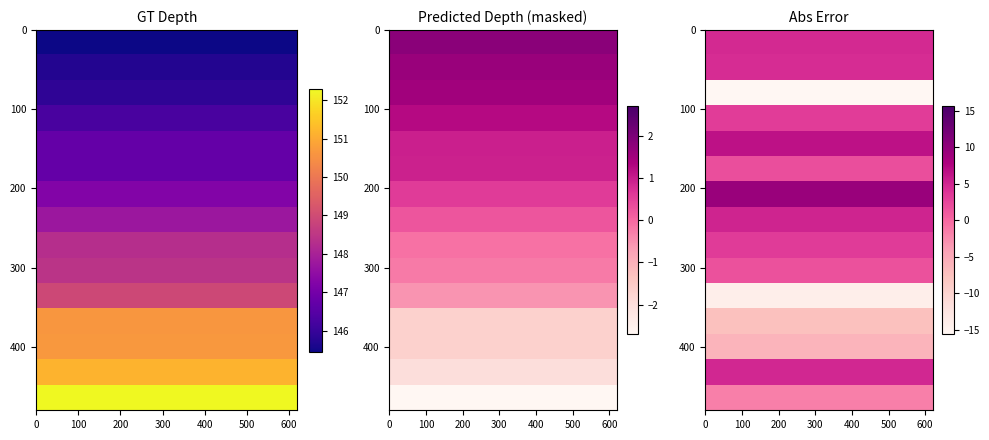

How many categories are shown in the chart?

15